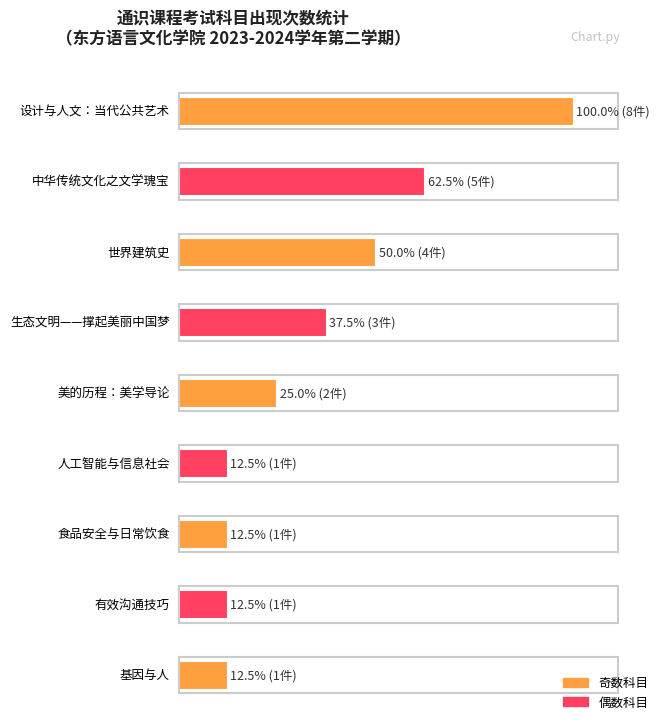

List the labels in order of value, smallest first.

人工智能与信息社会, 食品安全与日常饮食, 有效沟通技巧, 基因与人, 美的历程：美学导论, 生态文明——撑起美丽中国梦, 世界建筑史, 中华传统文化之文学瑰宝, 设计与人文：当代公共艺术